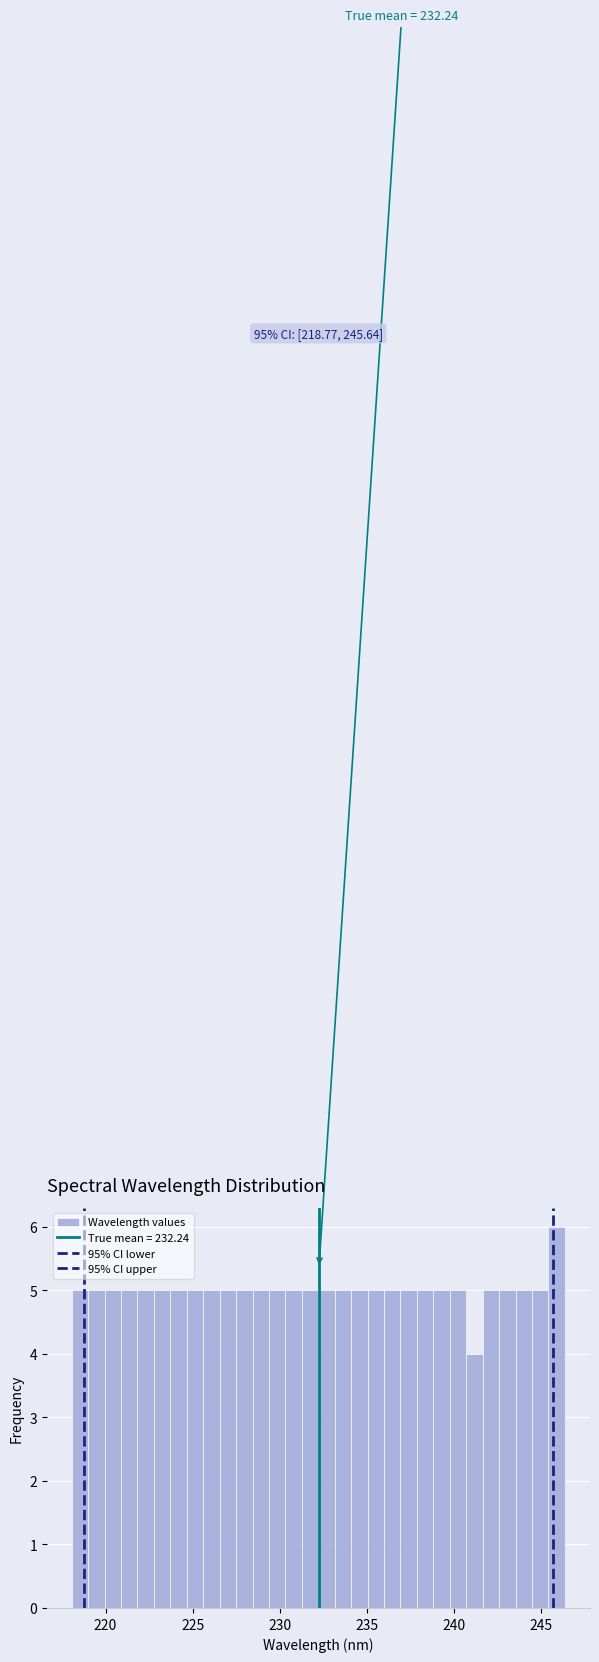

Read against the x-axis, roughly where is the centre of the tallest bar?

246.0